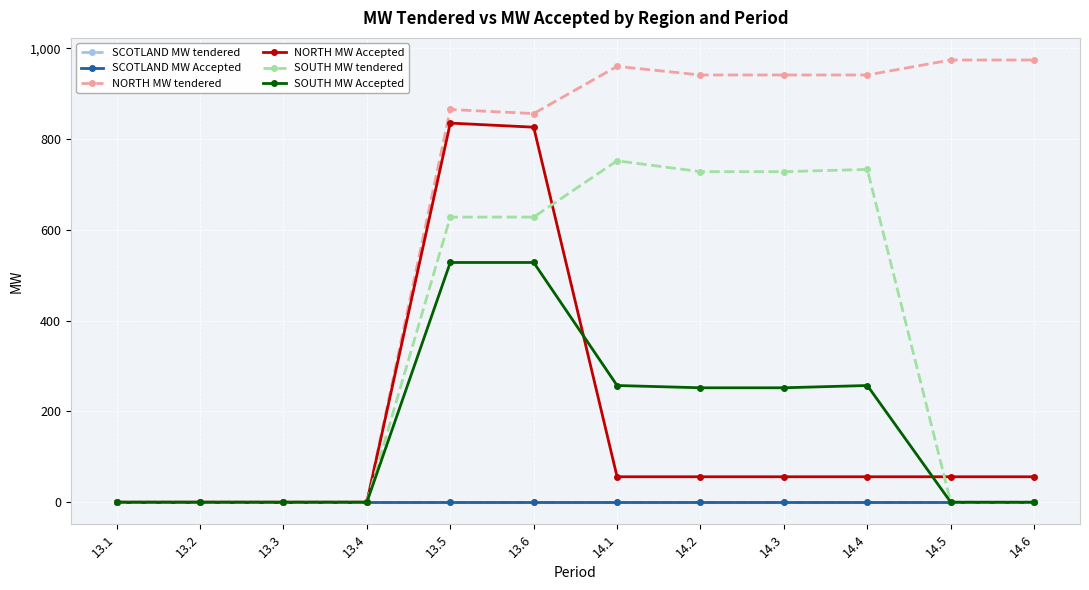

At which category is the sum across all series the highest?

13.5